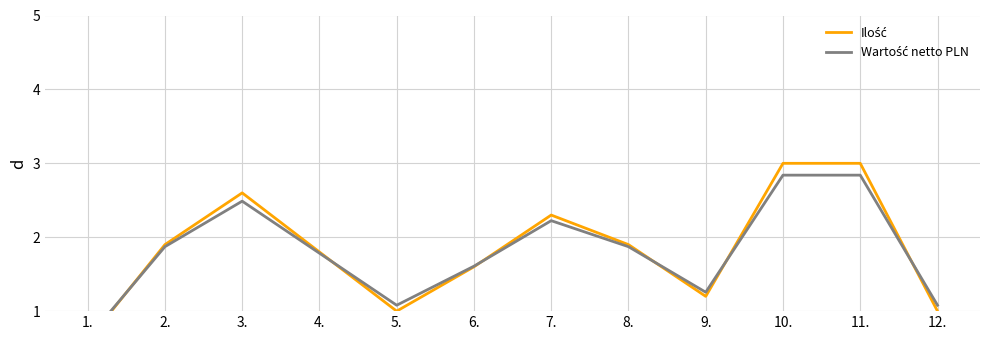

Reading left to right, extract all data points from this chart.

Ilość: 0.6	1.9	2.6	1.8	1.0	1.6	2.3	1.9	1.2	3.0	3.0	1.0
Wartość netto PLN: 0.6	1.9	2.5	1.8	1.1	1.6	2.2	1.9	1.3	2.8	2.8	1.1